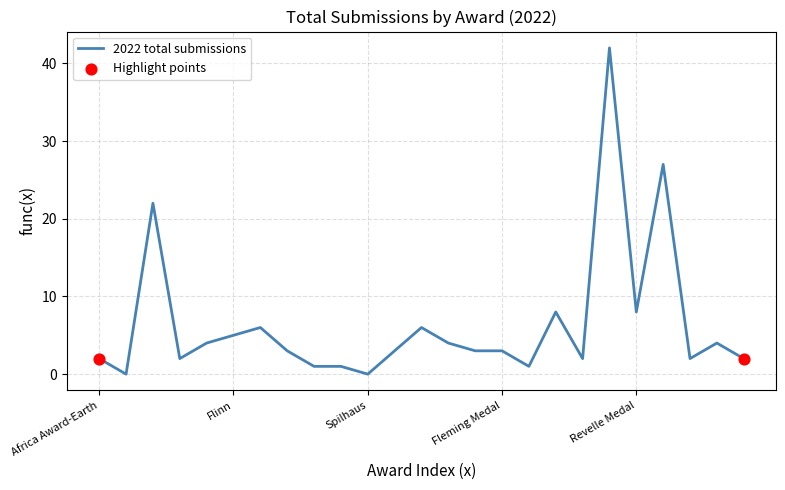

What is the greatest value displayed?

42